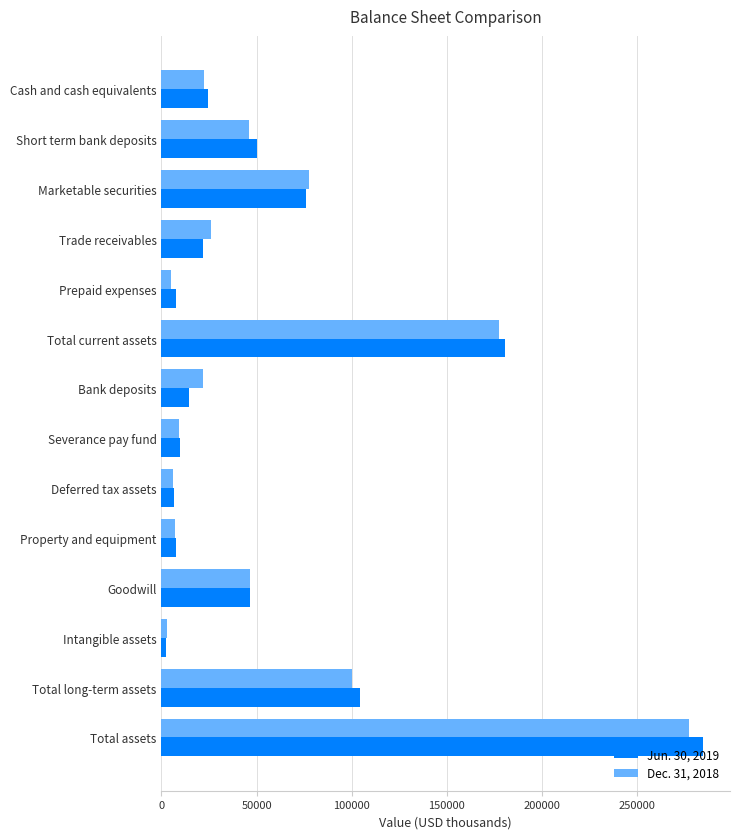

True or false: Dec. 31, 2018 has a value of 177288 at Total current assets.

True